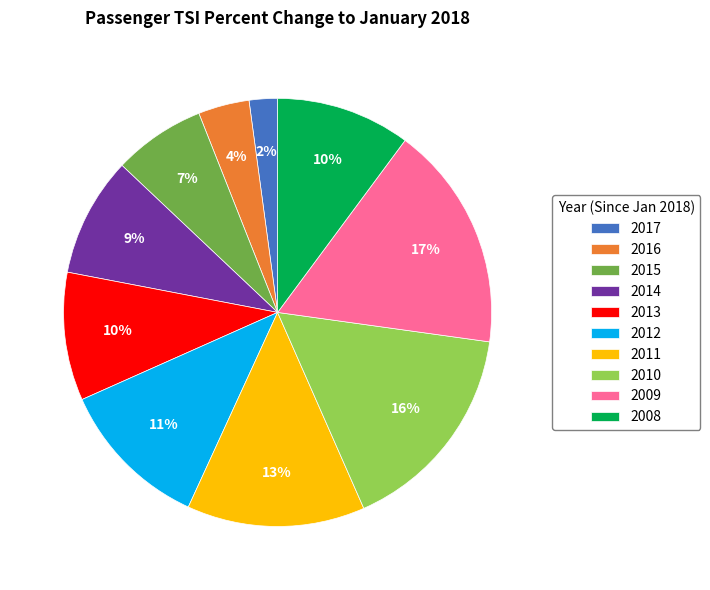

What is the ratio of the value at 2009 to the value at 2012?

1.5